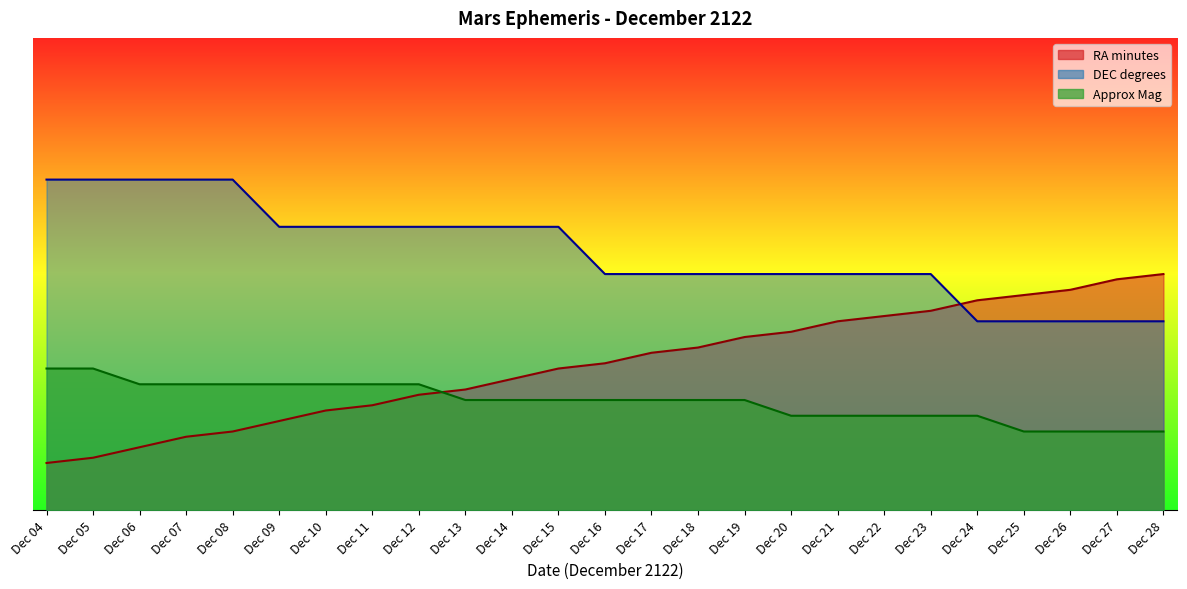

At which label does DEC degrees first exceed 5?

Dec 04